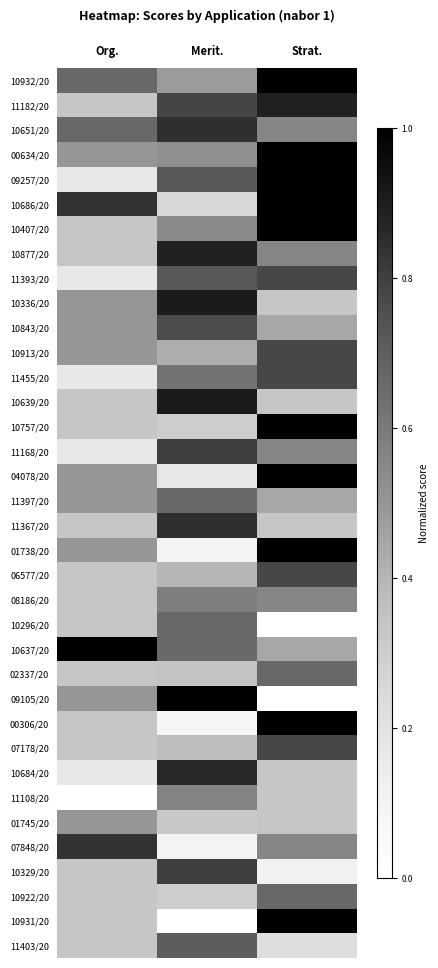

Count the number of data series in this chart.

36